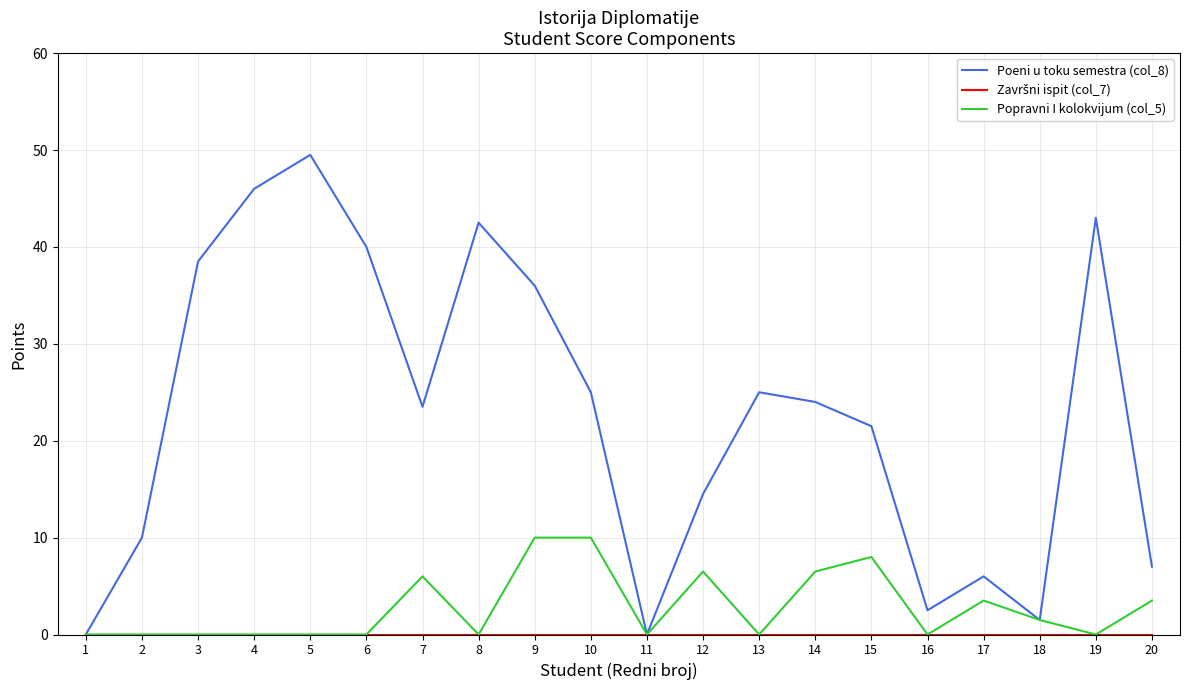

The Popravni I kolokvijum (col_5) series shows 10.3 at 7. True or false?

False